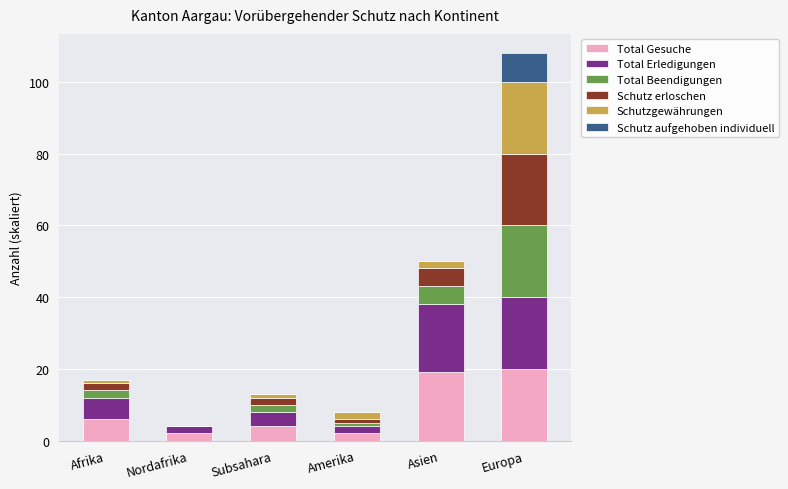

What is the highest value of the Total Gesuche series?

20